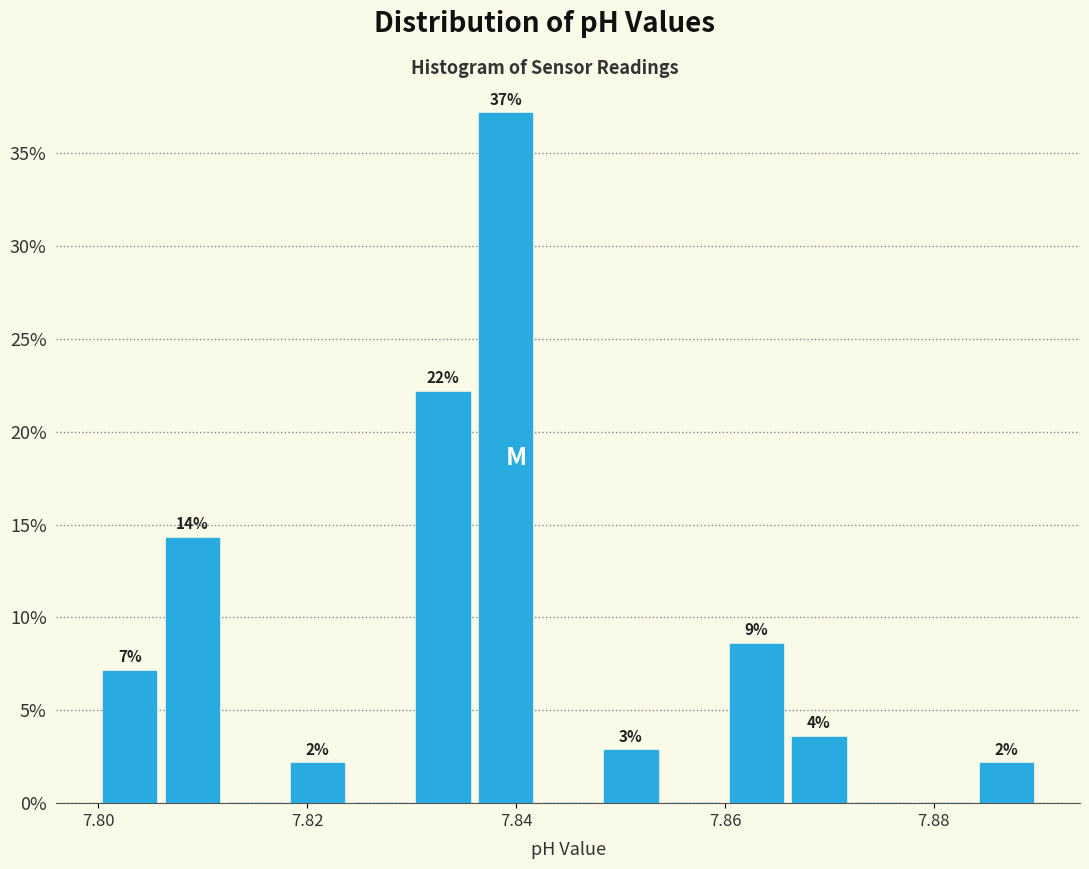

Around what value on the x-axis is the tallest bar? Give the approximate position of its centre, as read against the axis.

7.840